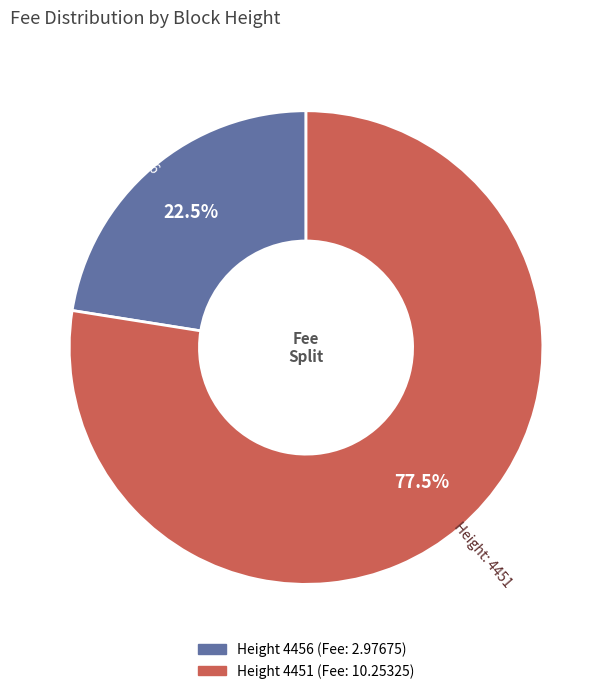

Does any single category account for the majority?

Yes